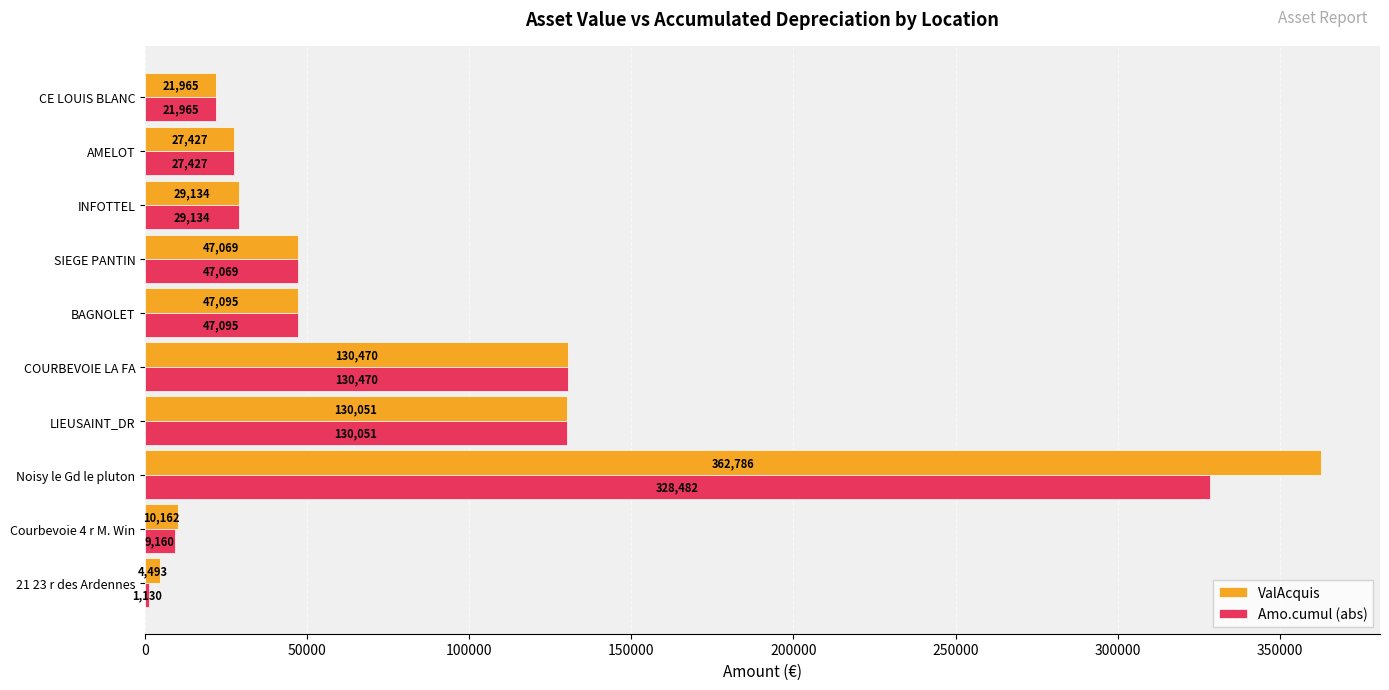

Which category has the highest value across all series?

Noisy le Gd le pluton